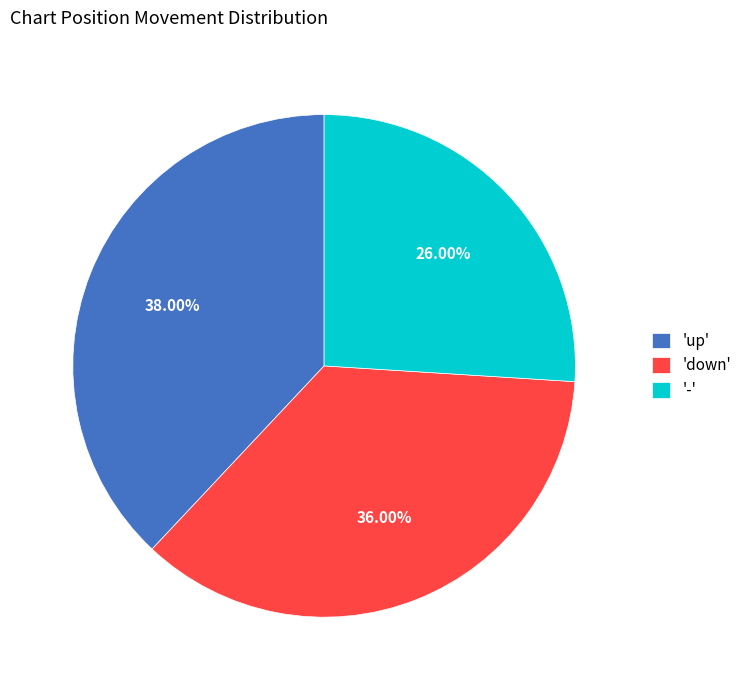

Which slice is the largest?

'up'